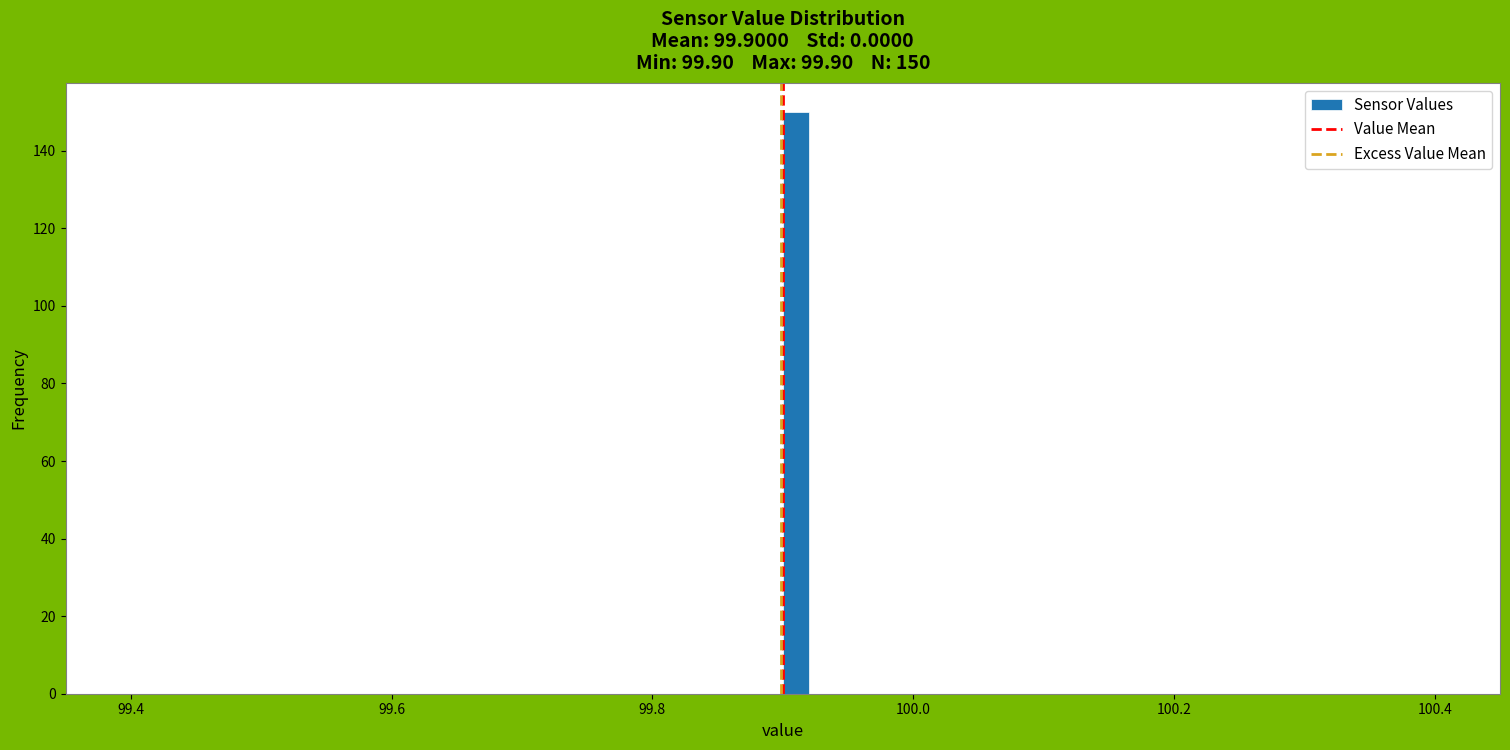

Around what value on the x-axis is the tallest bar? Give the approximate position of its centre, as read against the axis.

99.92